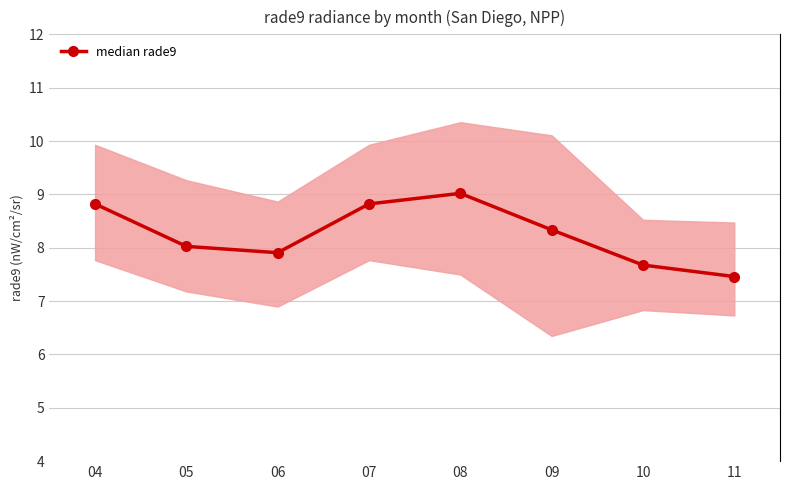

At which category does the data reach its first local valley?

06